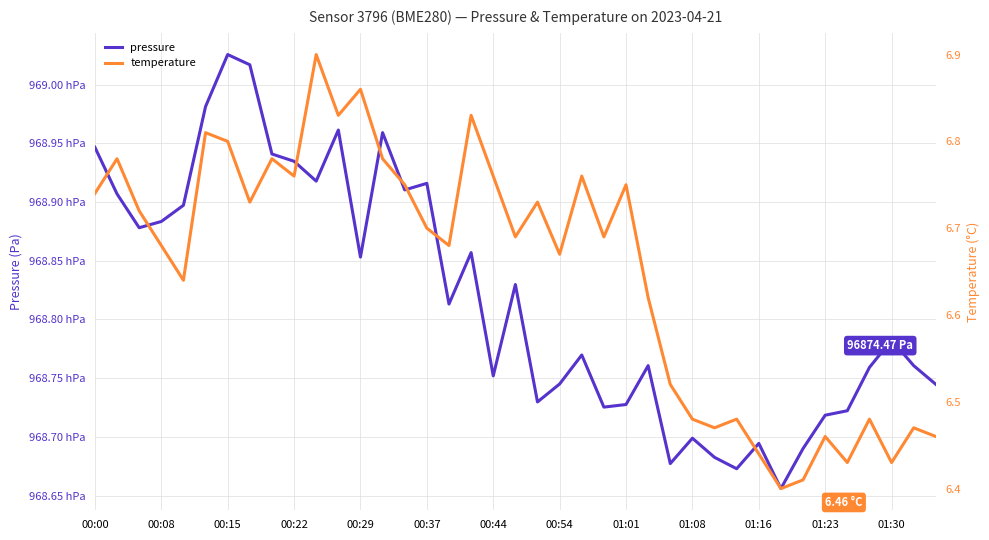

True or false: pressure and temperature cross at least once.

False